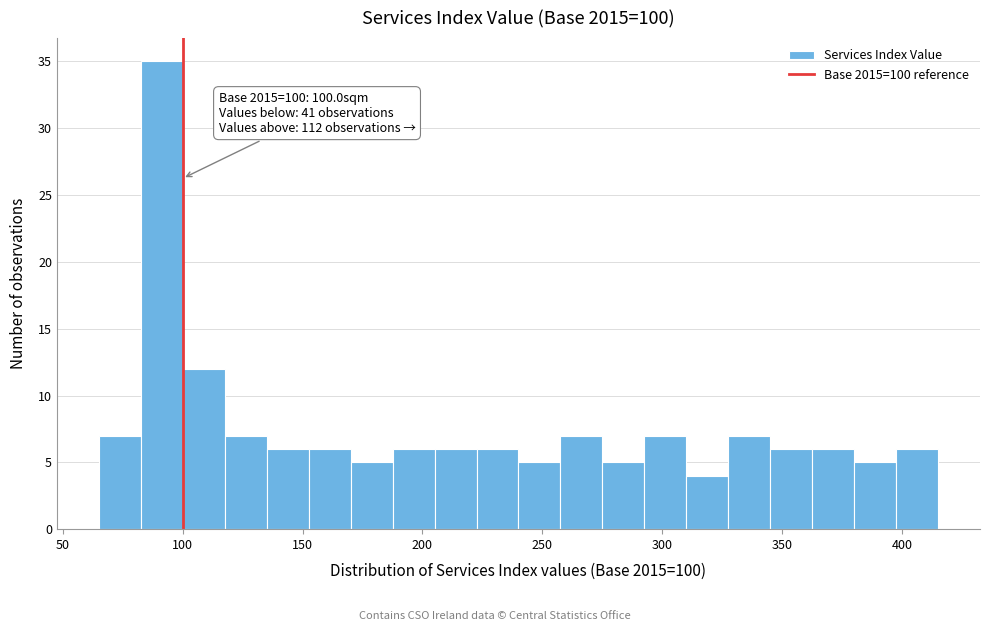

Read against the x-axis, roughly where is the centre of the tallest bar?

90